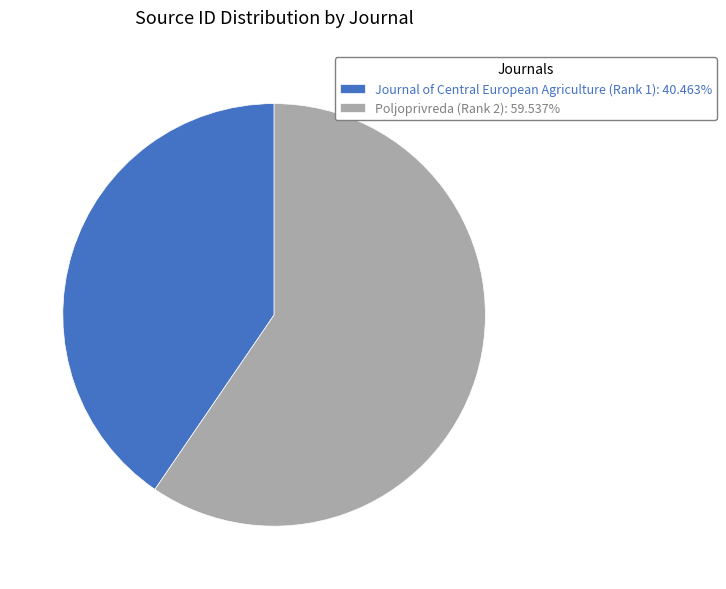

Combined, do Journal of Central European Agriculture (Rank 1): 40.463% and Poljoprivreda (Rank 2): 59.537% account for over 50%?

Yes